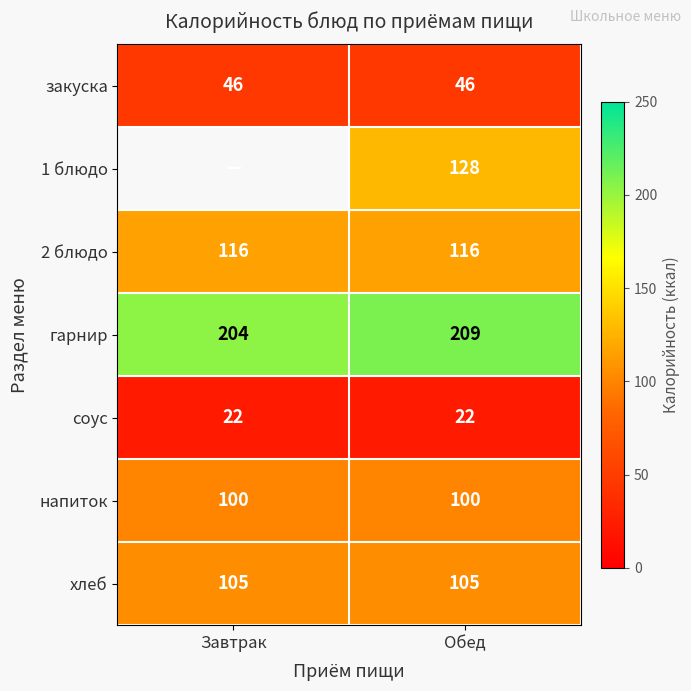

What is the minimum value for 2 блюдо?

116